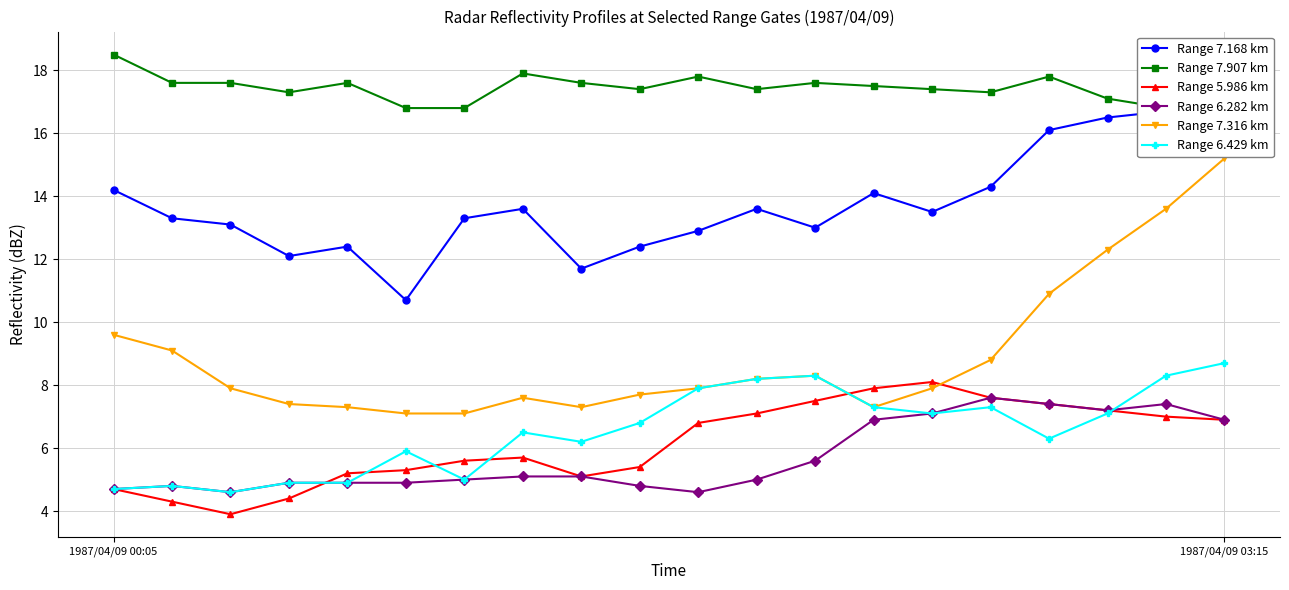

What is the minimum value shown in the chart?

3.9